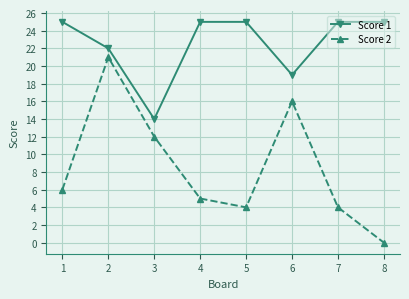

What is the difference between the maximum and minimum values in the Score 1 series?

11